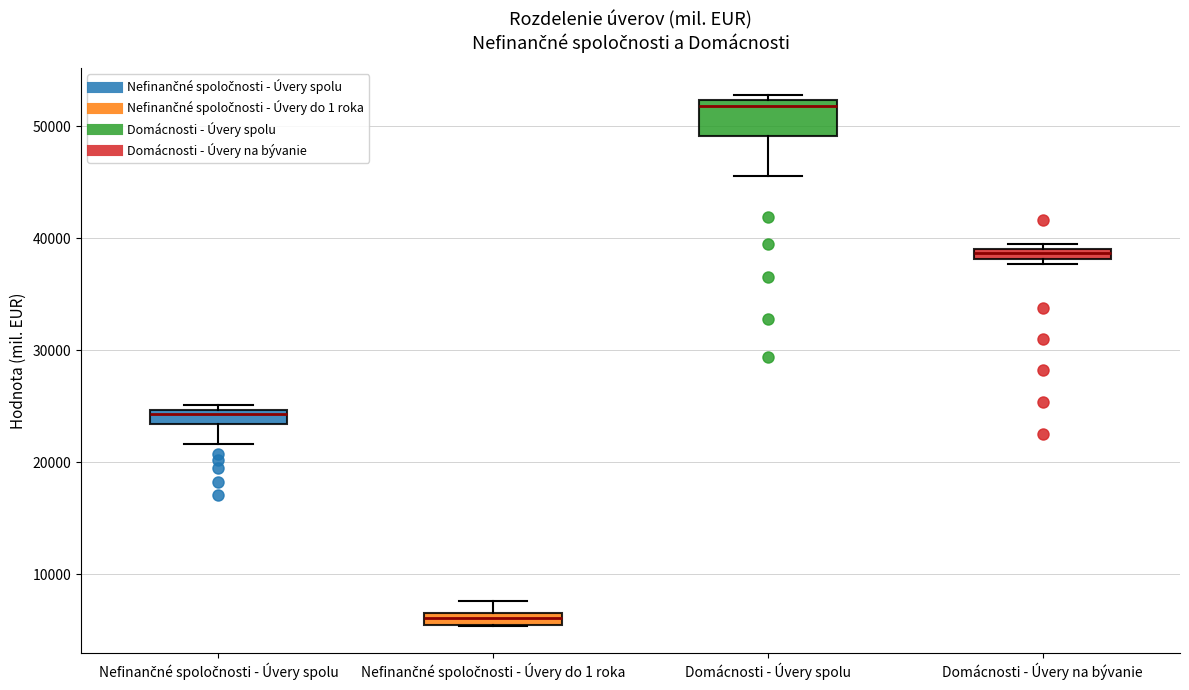

Which box's median line is the lowest?

Nefinančné spoločnosti - Úvery do 1 roka